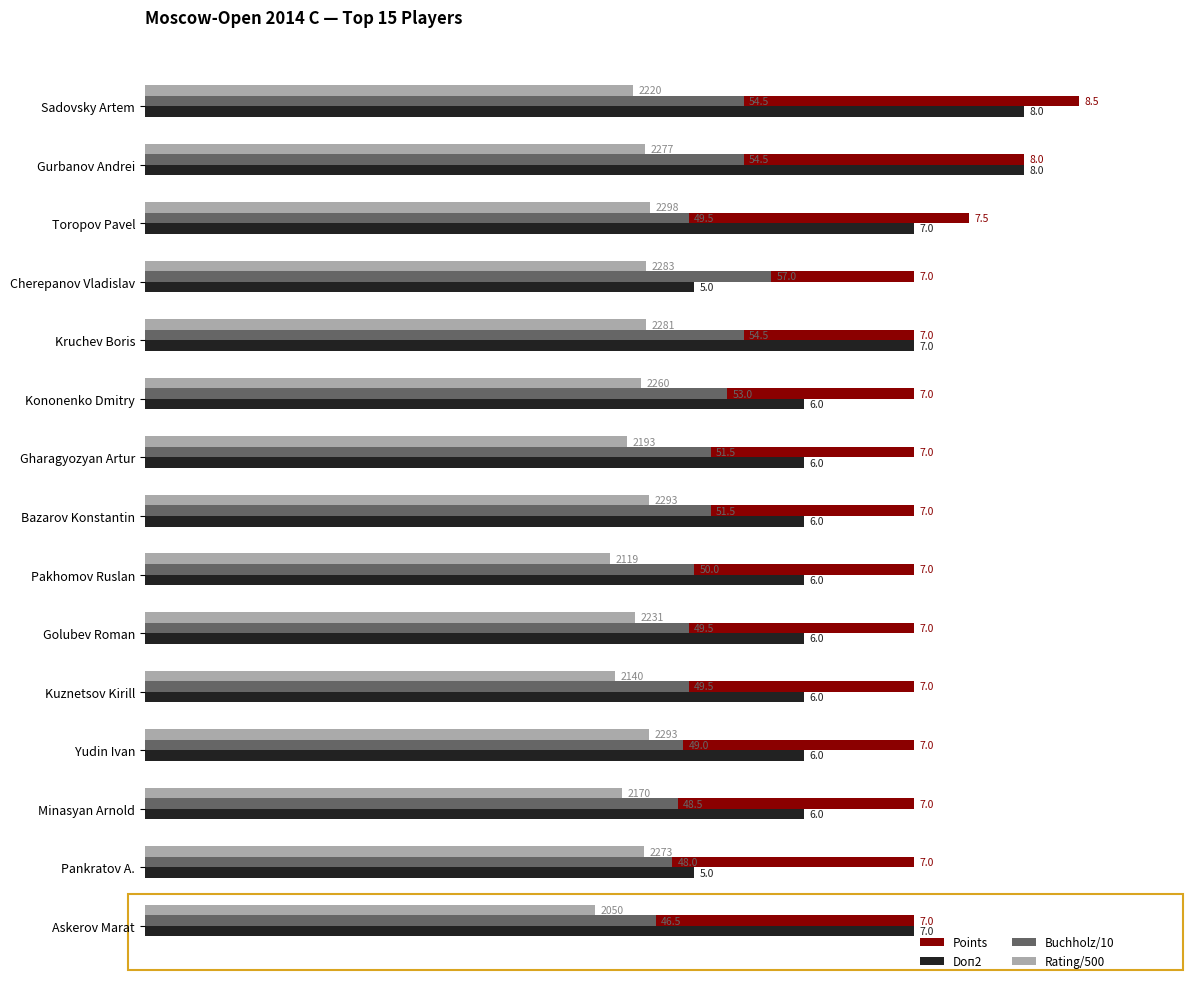

What is the sum of all Rating/500 values?

66.8